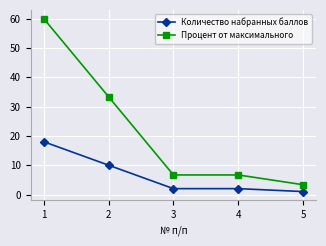

True or false: Количество набранных баллов and Процент от максимального cross at least once.

False